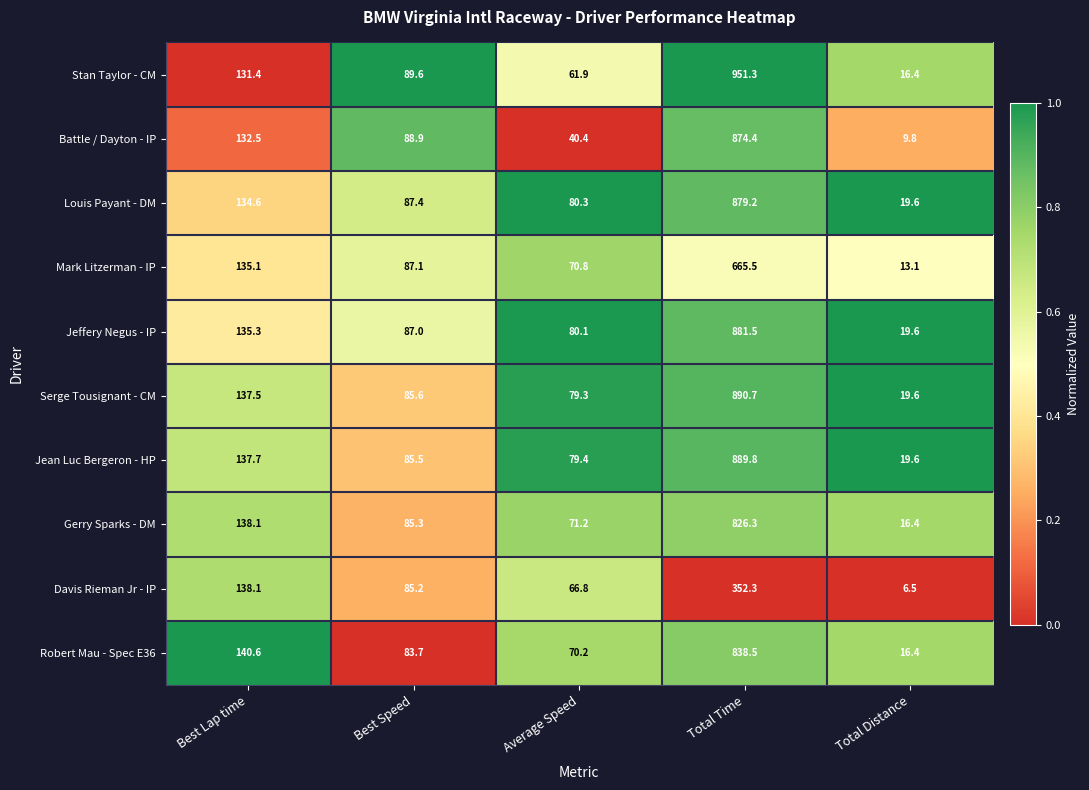

True or false: Mark Litzerman - IP has a value of 96.7 at Average Speed.

False